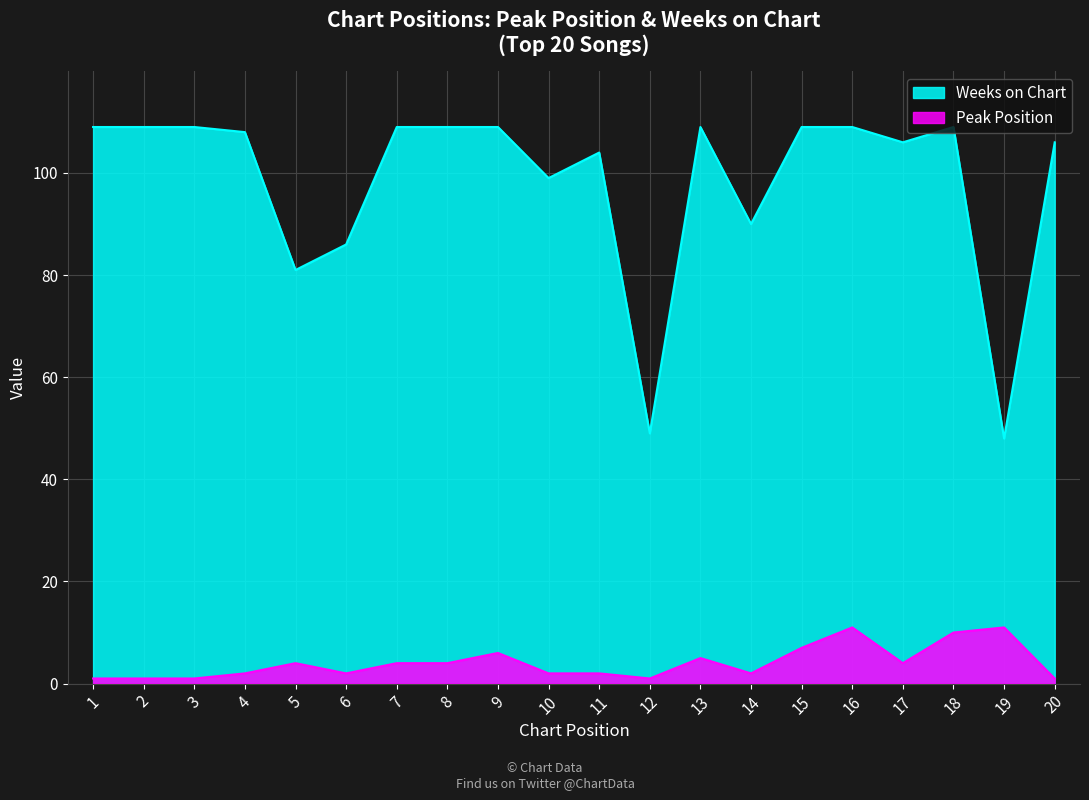

Which series has the largest range (max minus min)?

Weeks on Chart